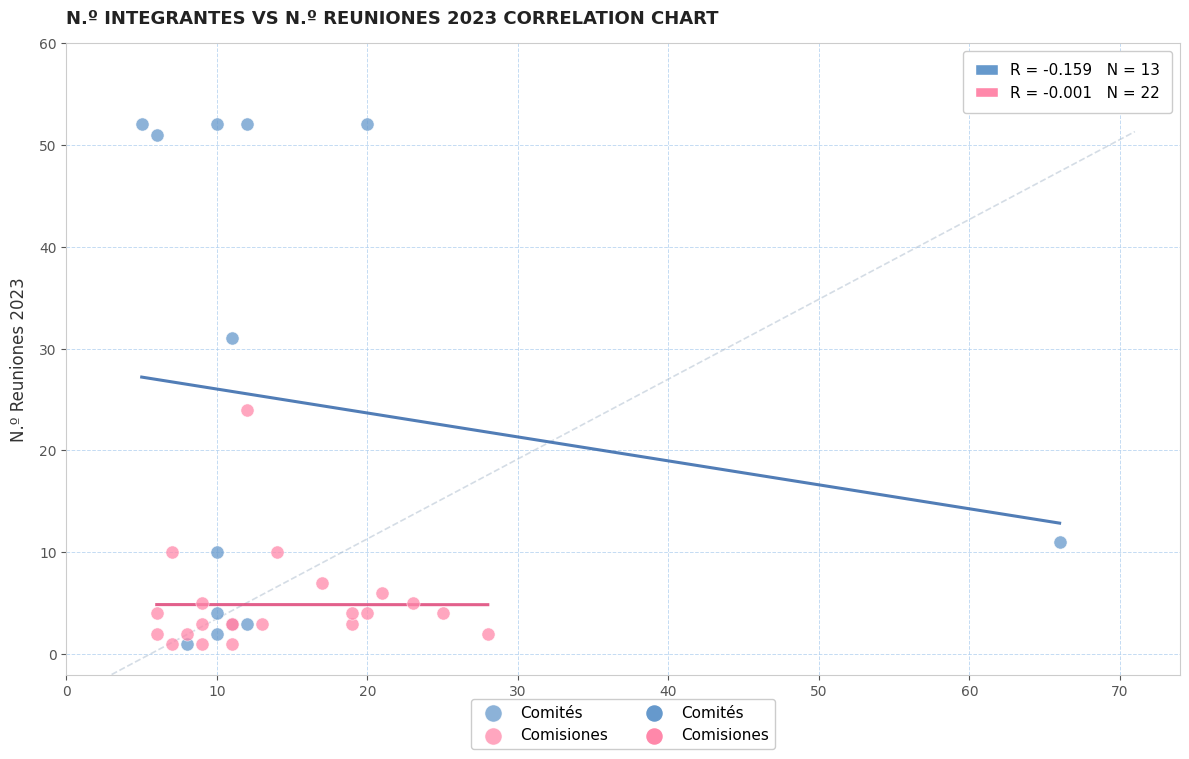

Which series has the largest Y range (max minus min)?

Comités